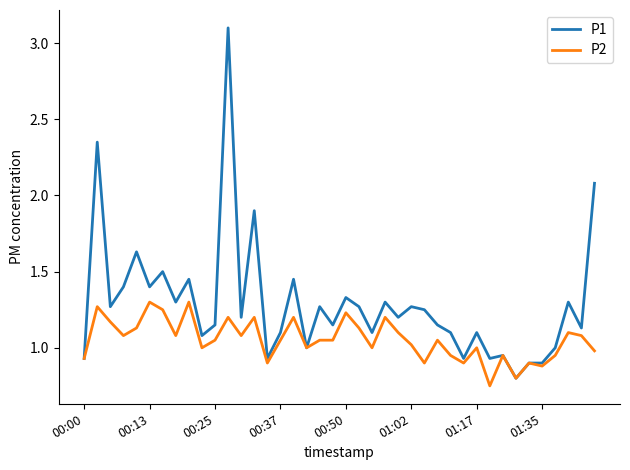

What is the maximum value shown in the chart?

3.1